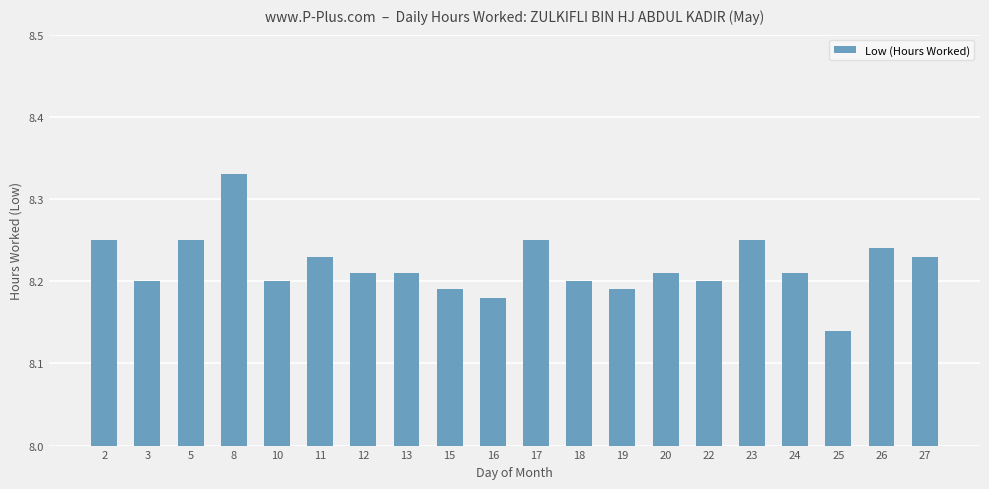

Is it true that the value at 16 is 2.8?

False